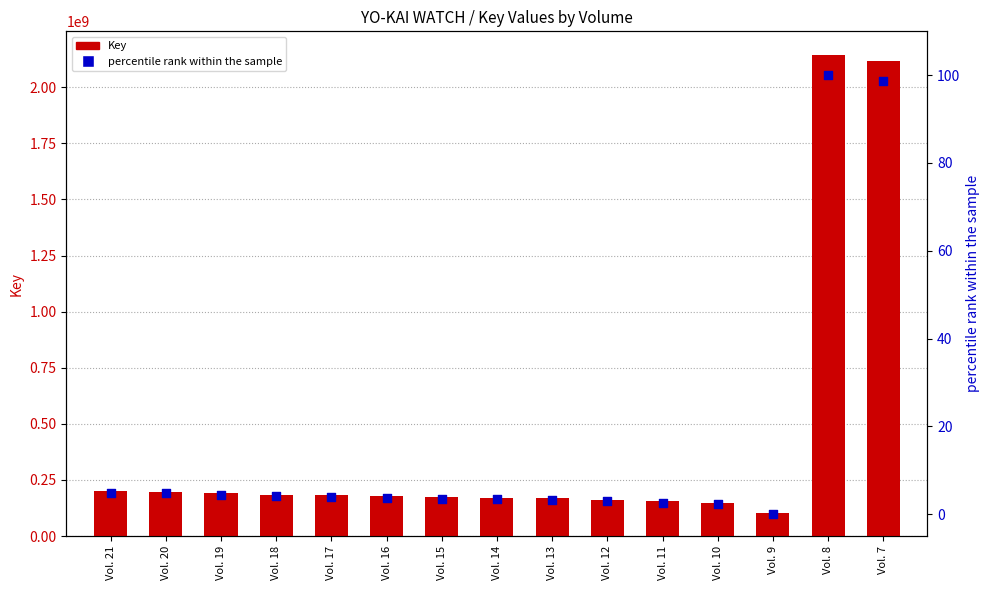

Which series reaches the minimum Y coordinate?

percentile rank within the sample